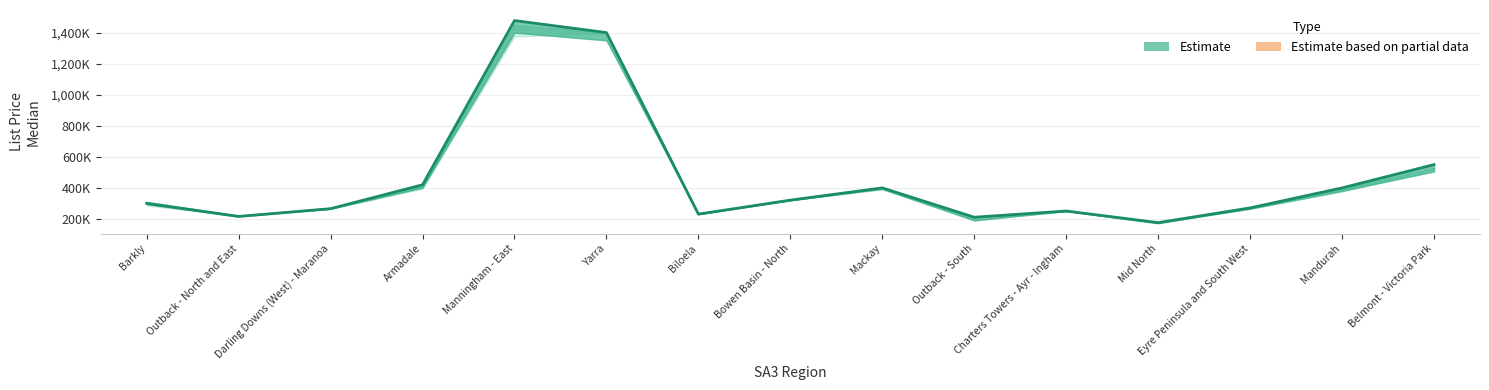

What is the difference between the values at Mid North and Biloela?

55000